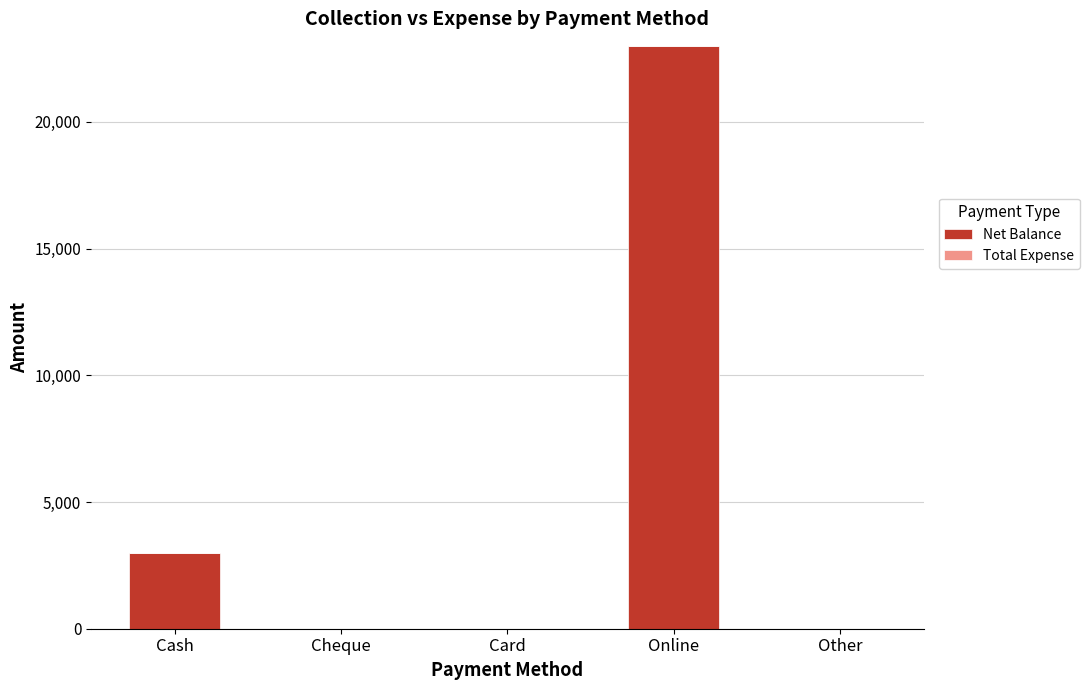

How many series are shown in this chart?

1